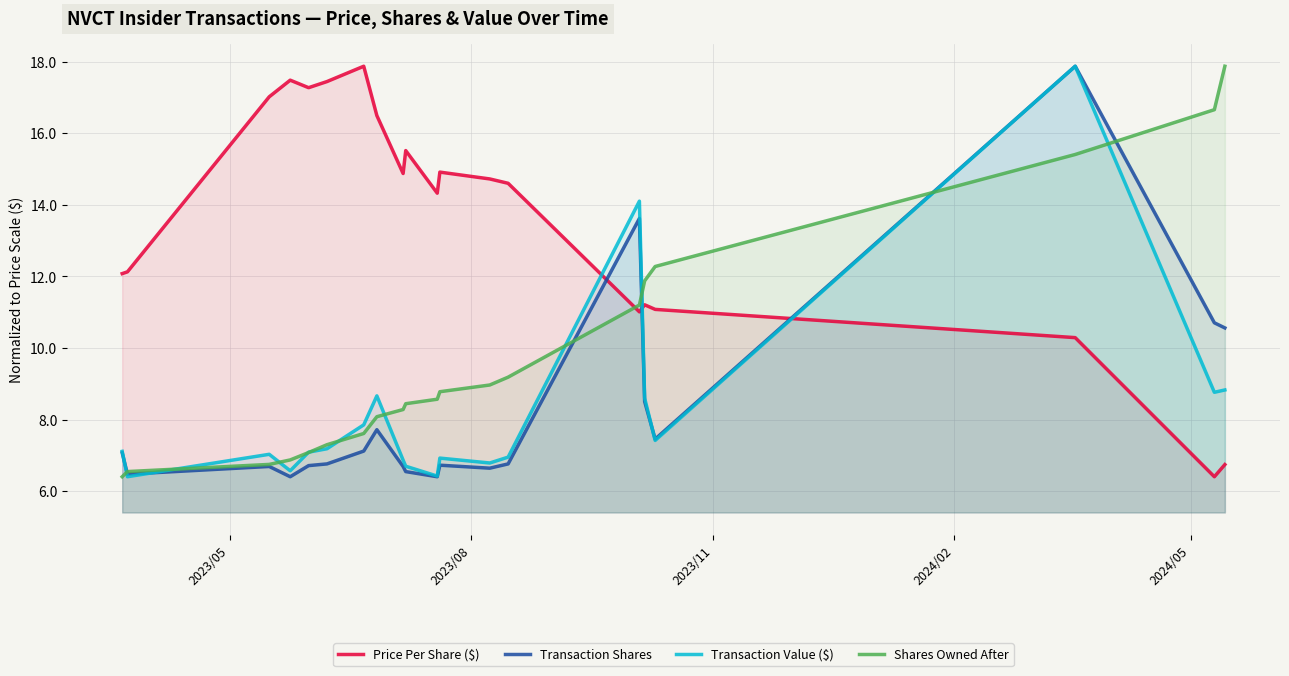

How many intersections are there between Transaction Shares and Price Per Share ($)?

3